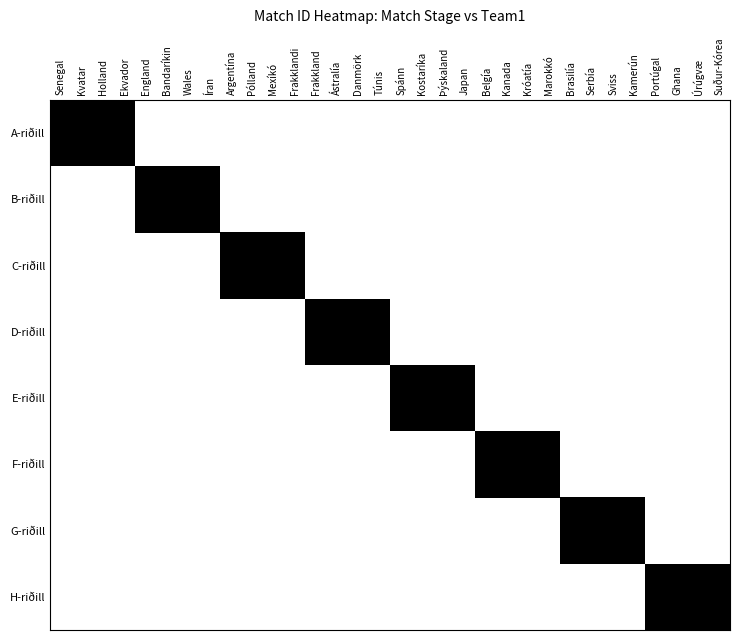

At which category is the sum across all series the highest?

Senegal